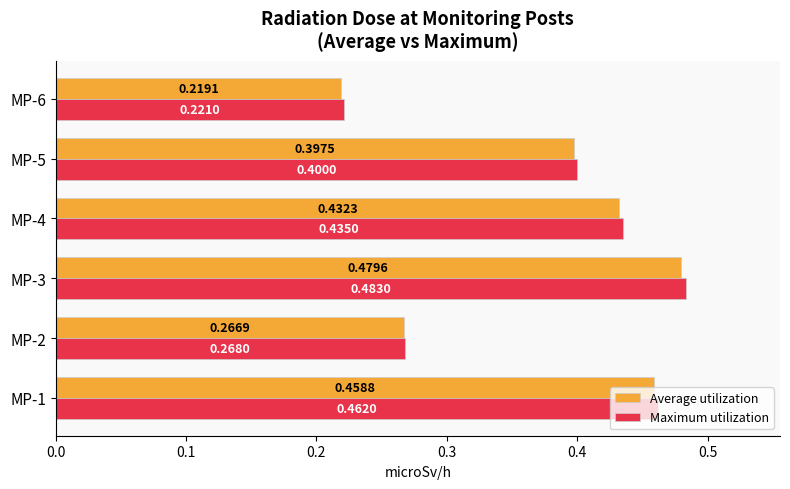

Rank the series by their maximum value, from lowest to highest.

Average utilization, Maximum utilization